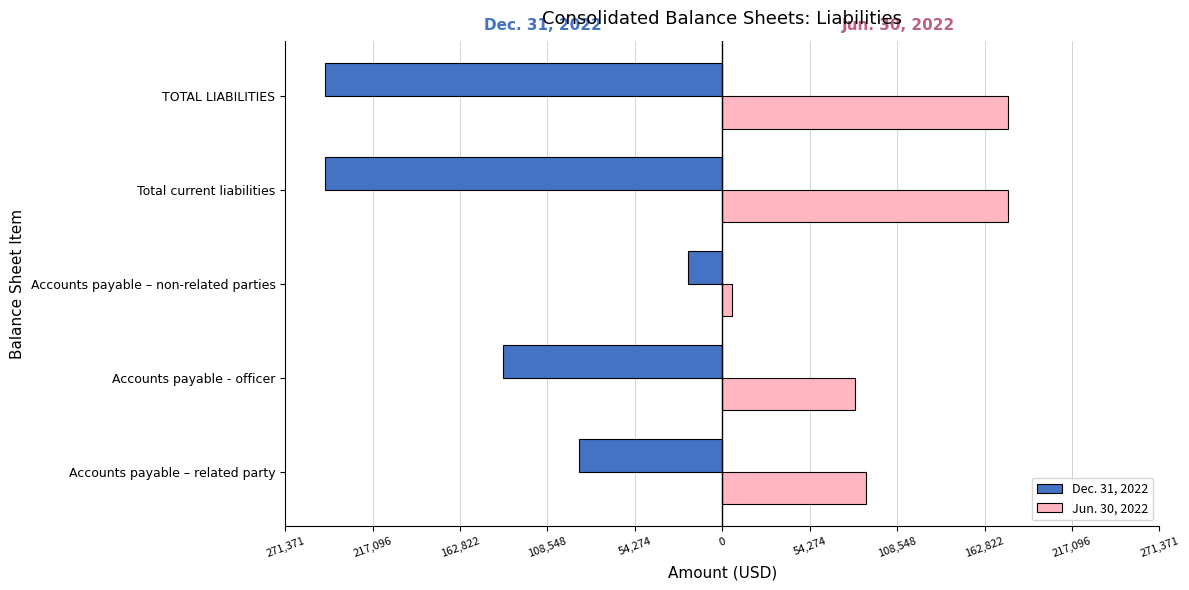

What are all the series names shown in the legend?

Dec. 31, 2022, Jun. 30, 2022